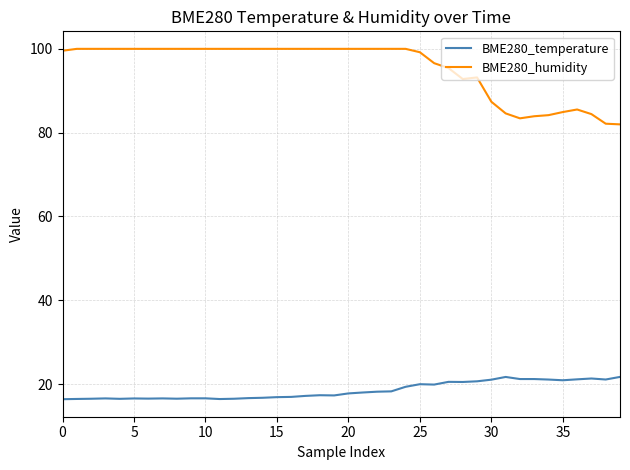

What is the difference between the maximum and minimum values in the BME280_humidity series?

18.0